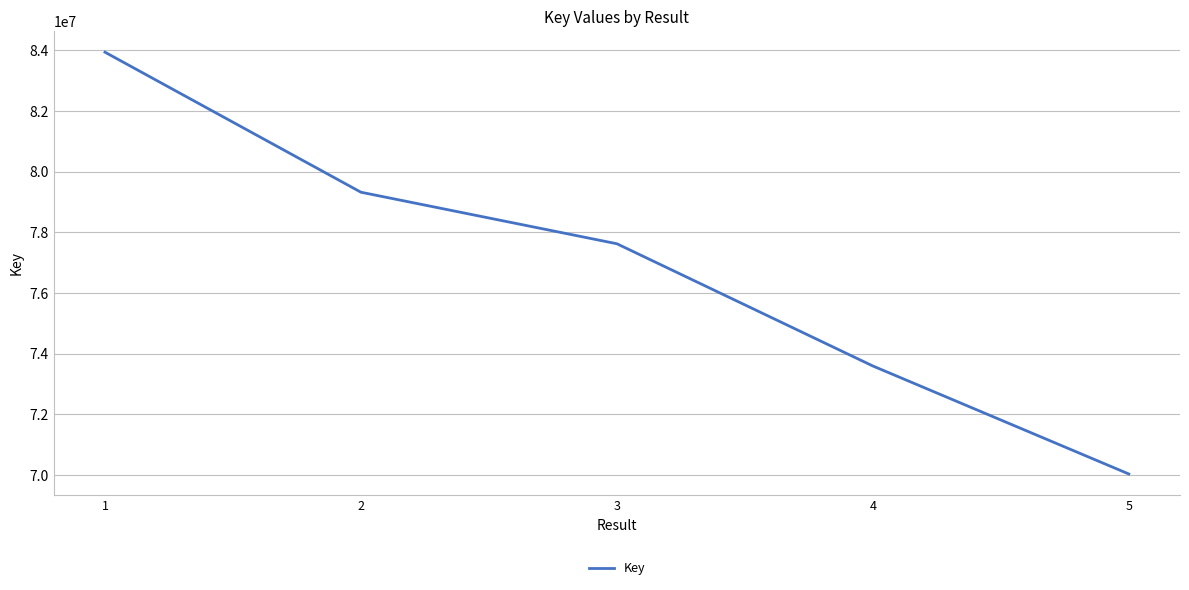

True or false: the data has more than 1 interior local peaks.

False